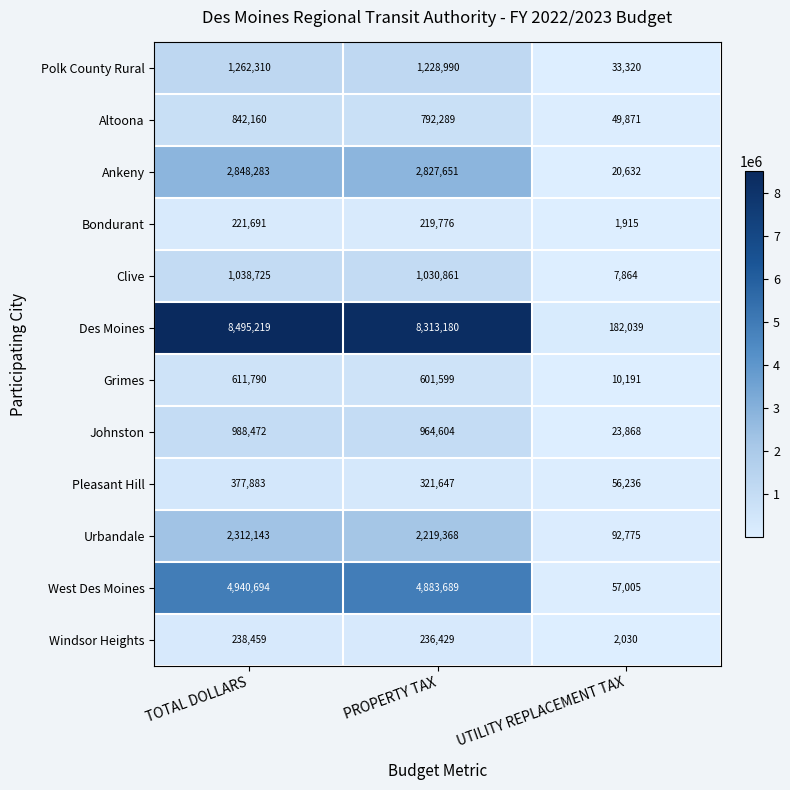

What is the greatest value displayed?

8495219